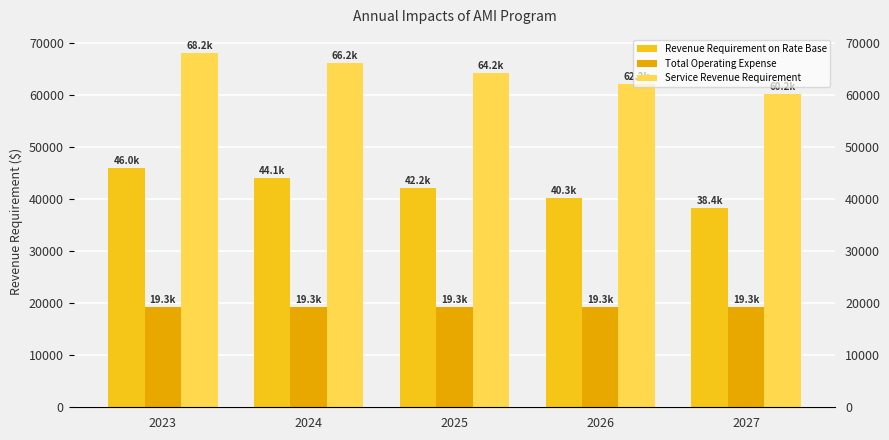

Between 2026 and 2027, which series saw the biggest shift?

Service Revenue Requirement